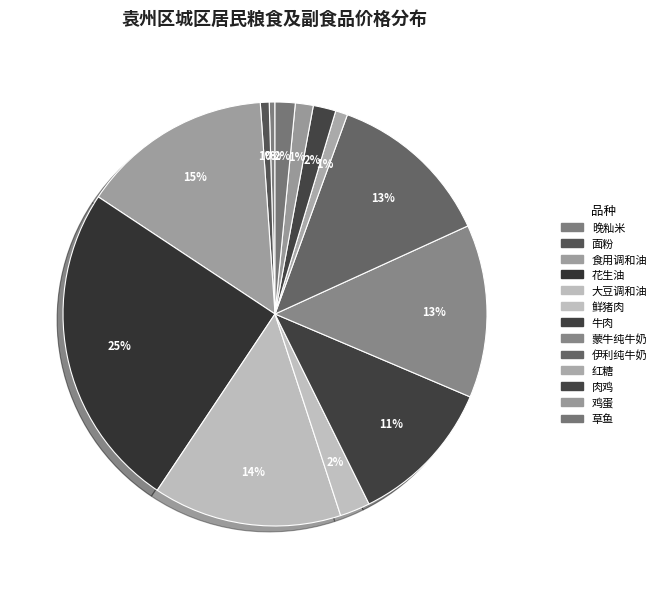

Which has a higher value, 大豆调和油 or 牛肉?

大豆调和油